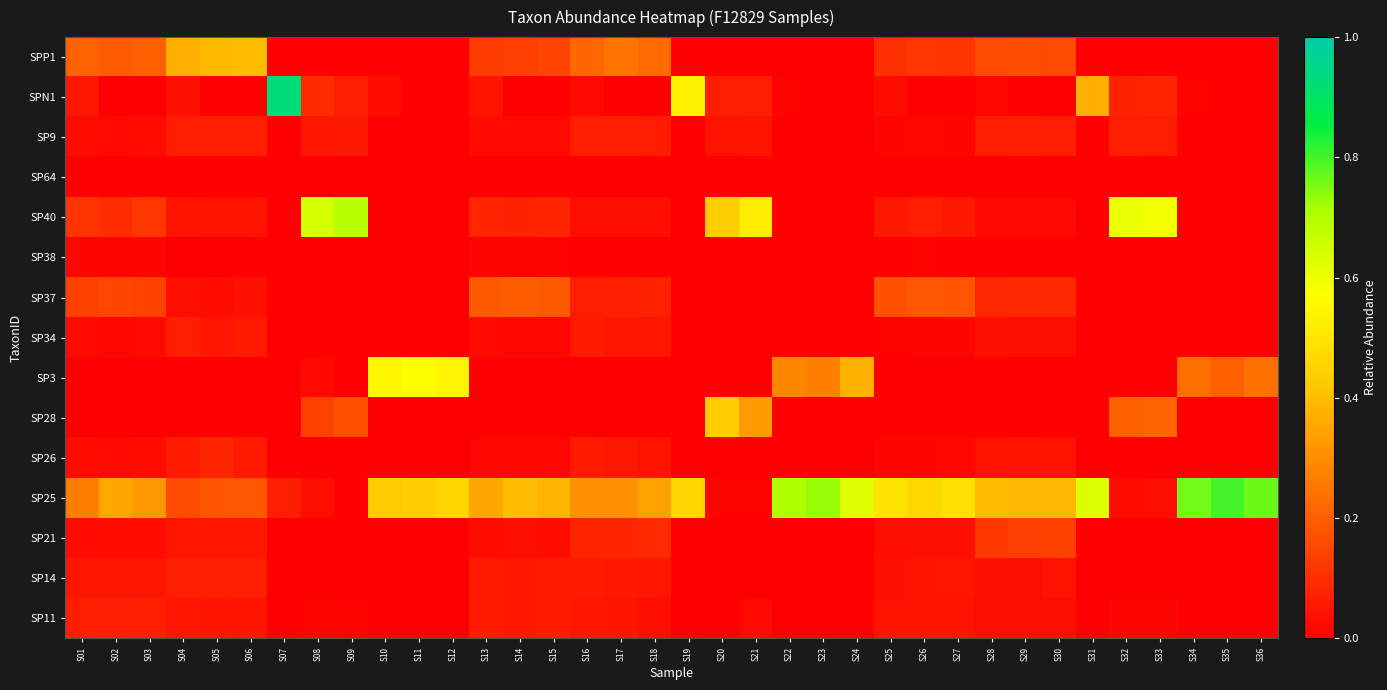

How many series are shown in this chart?

15